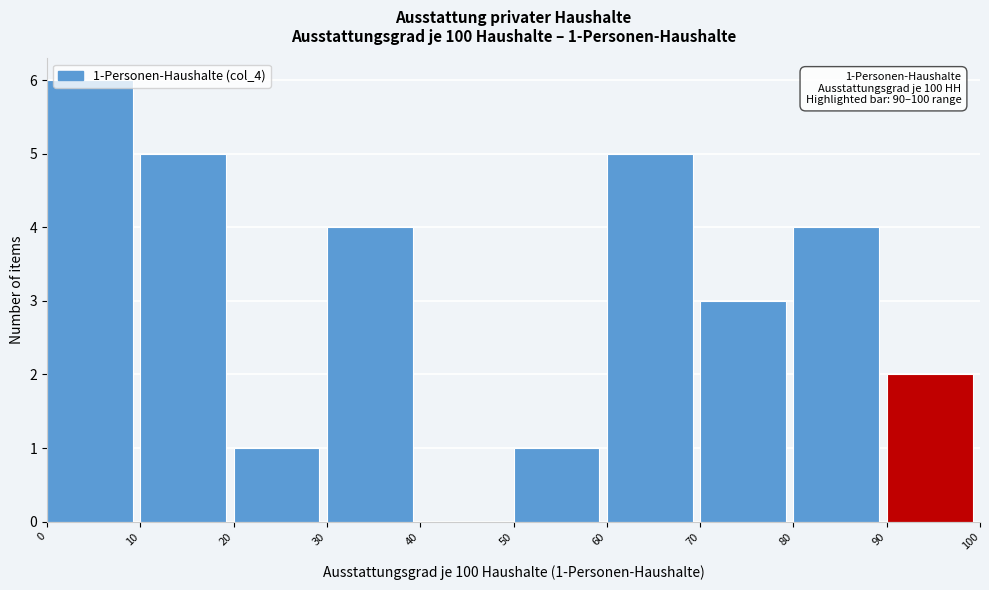

Over which range of the x-axis is the bar tallest?

0 to 10